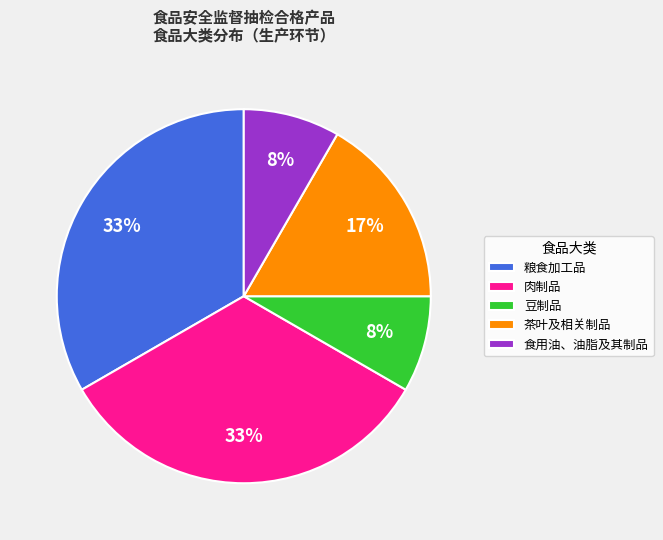

Does 粮食加工品 represent more than half of the total?

No